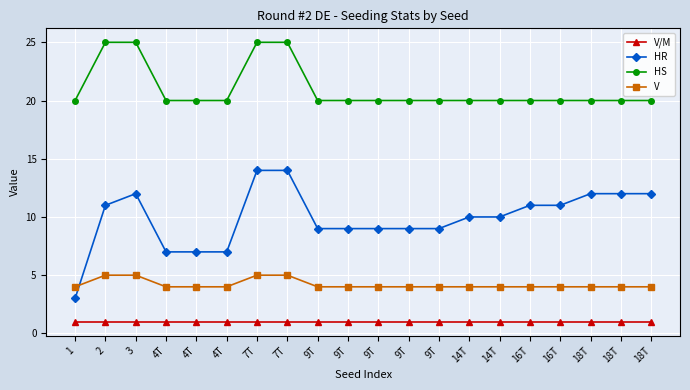

Between 9T and 16T, which series saw the biggest shift?

HR